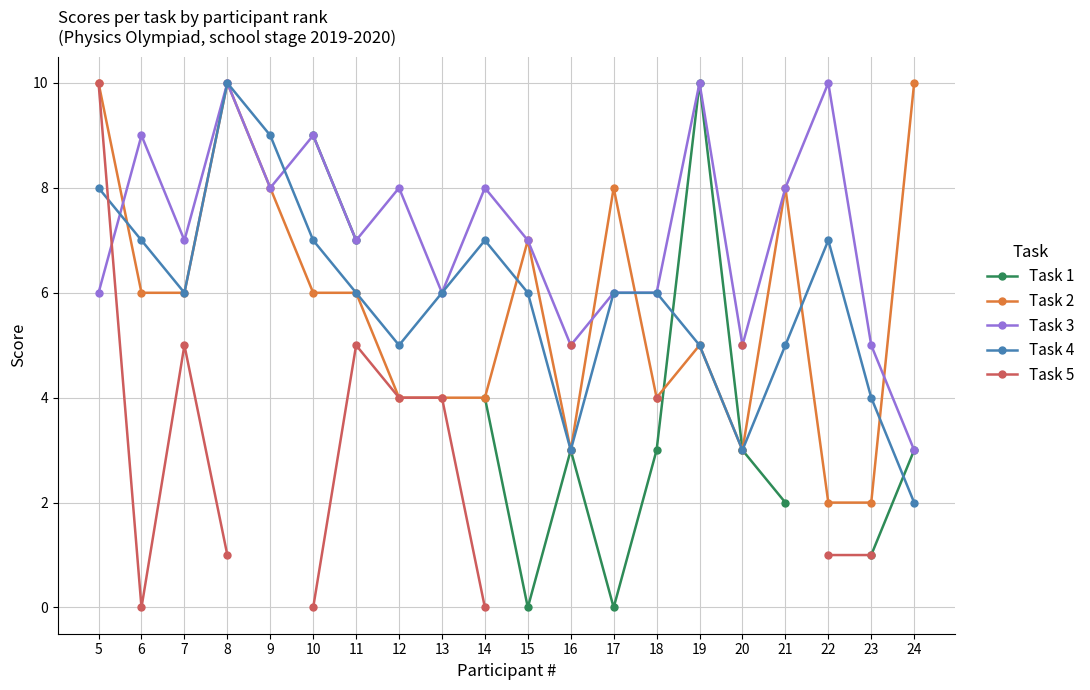

The value of Task 4 at 13 is 6. True or false?

True